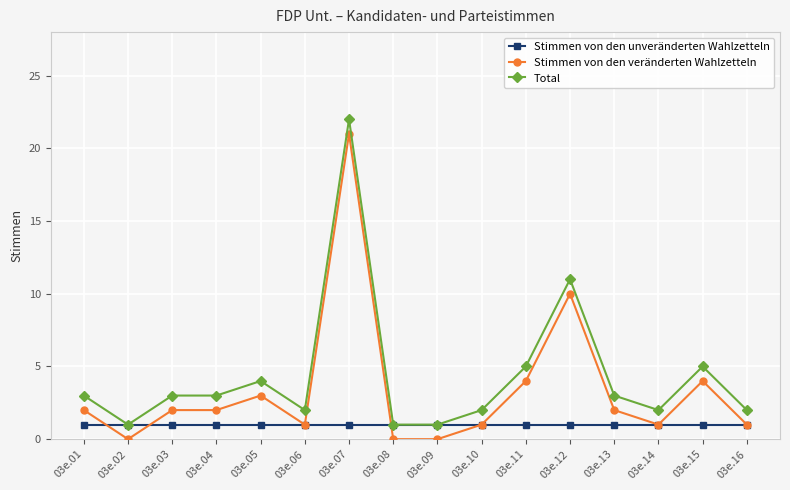

Reading left to right, list all the values displayed in this chart.

Stimmen von den unveränderten Wahlzetteln: 1	1	1	1	1	1	1	1	1	1	1	1	1	1	1	1
Stimmen von den veränderten Wahlzetteln: 2	0	2	2	3	1	21	0	0	1	4	10	2	1	4	1
Total: 3	1	3	3	4	2	22	1	1	2	5	11	3	2	5	2